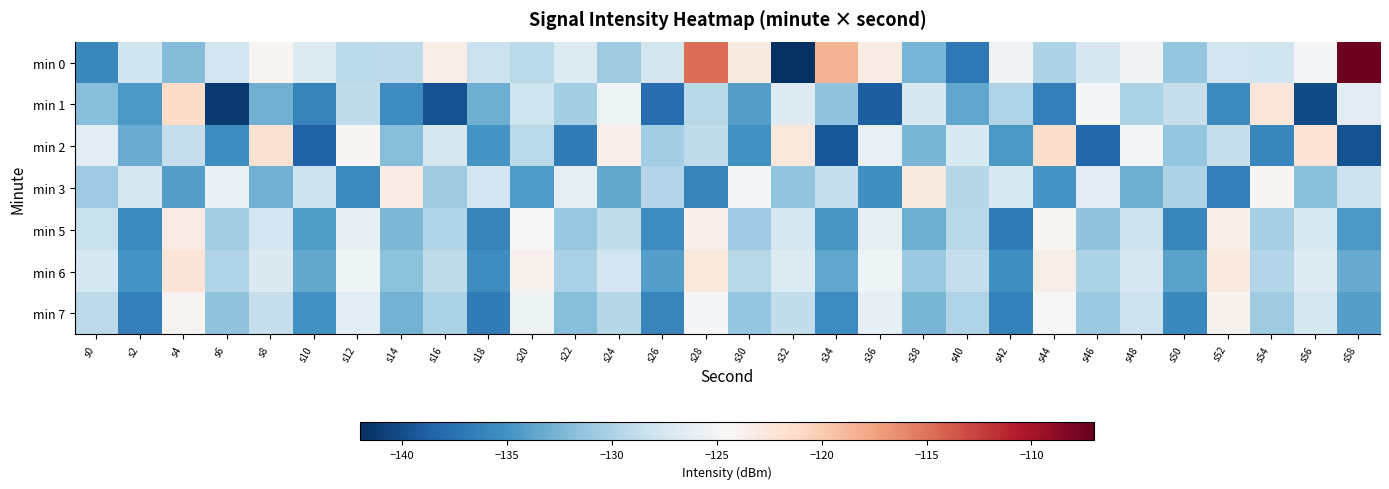

At which category is the sum across all series the highest?

s28